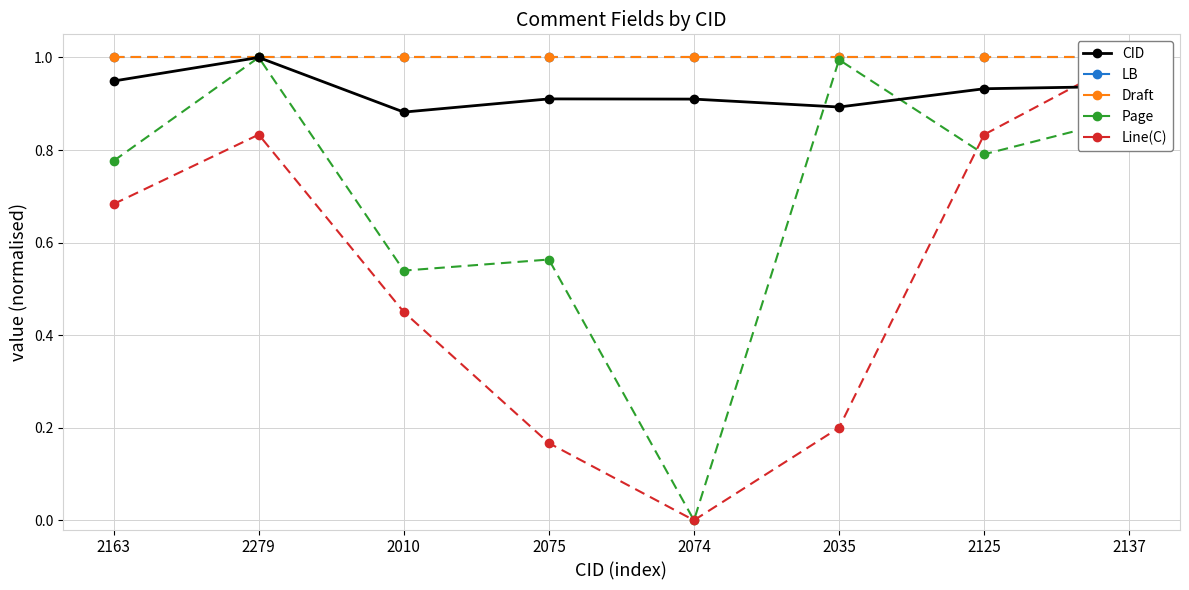

True or false: Line(C) and LB cross at least once.

False